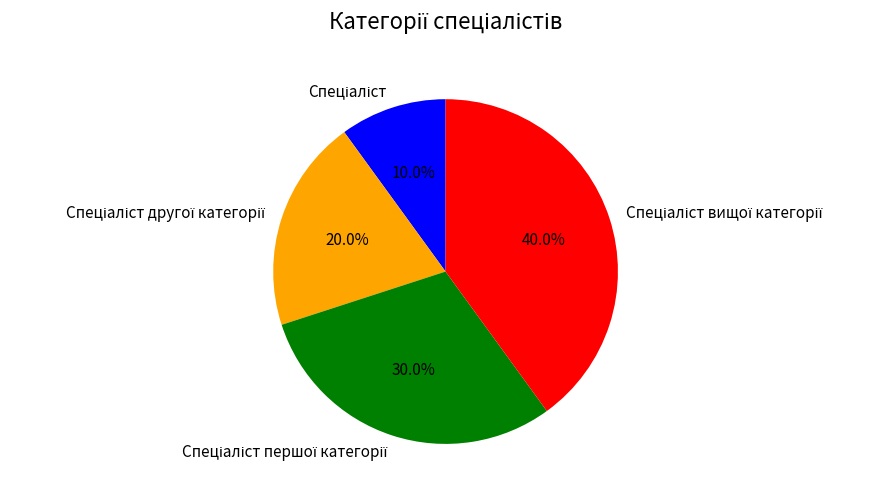

To the nearest percent, what is the average slice percentage?

25%